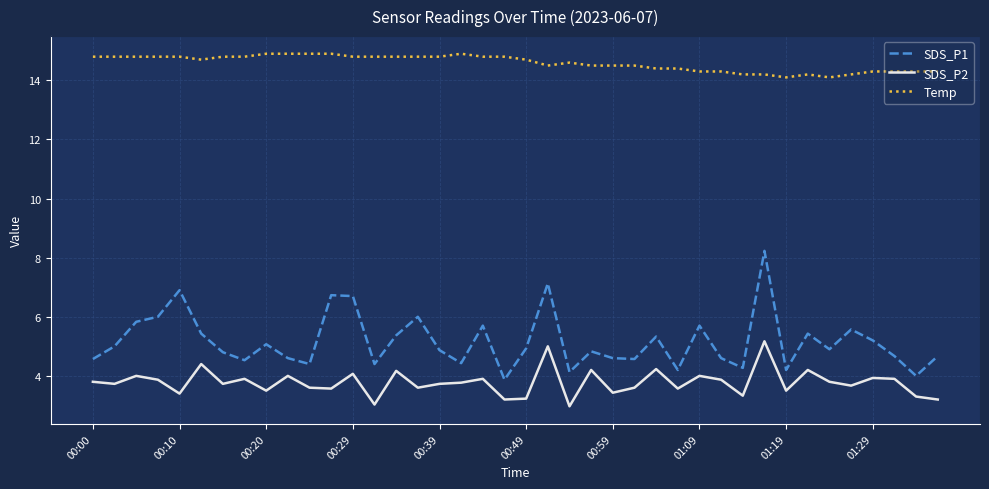

How many interior local peaks does the SDS_P1 series have?

12